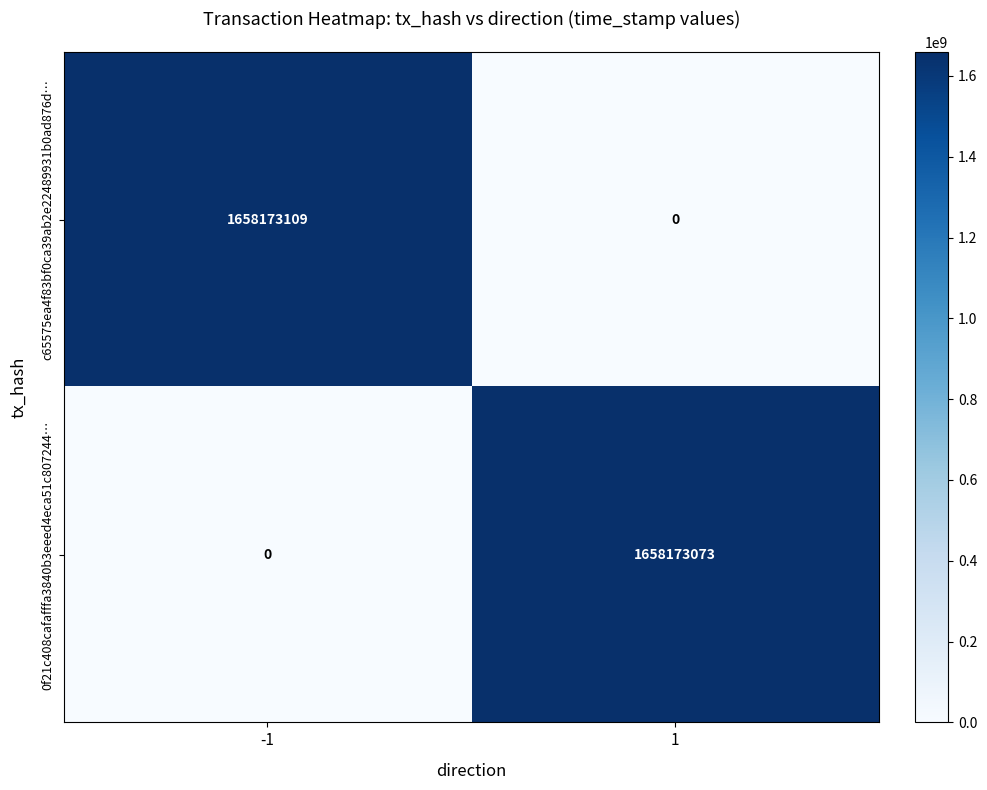

What is the total value across all series at 1?

1658173073